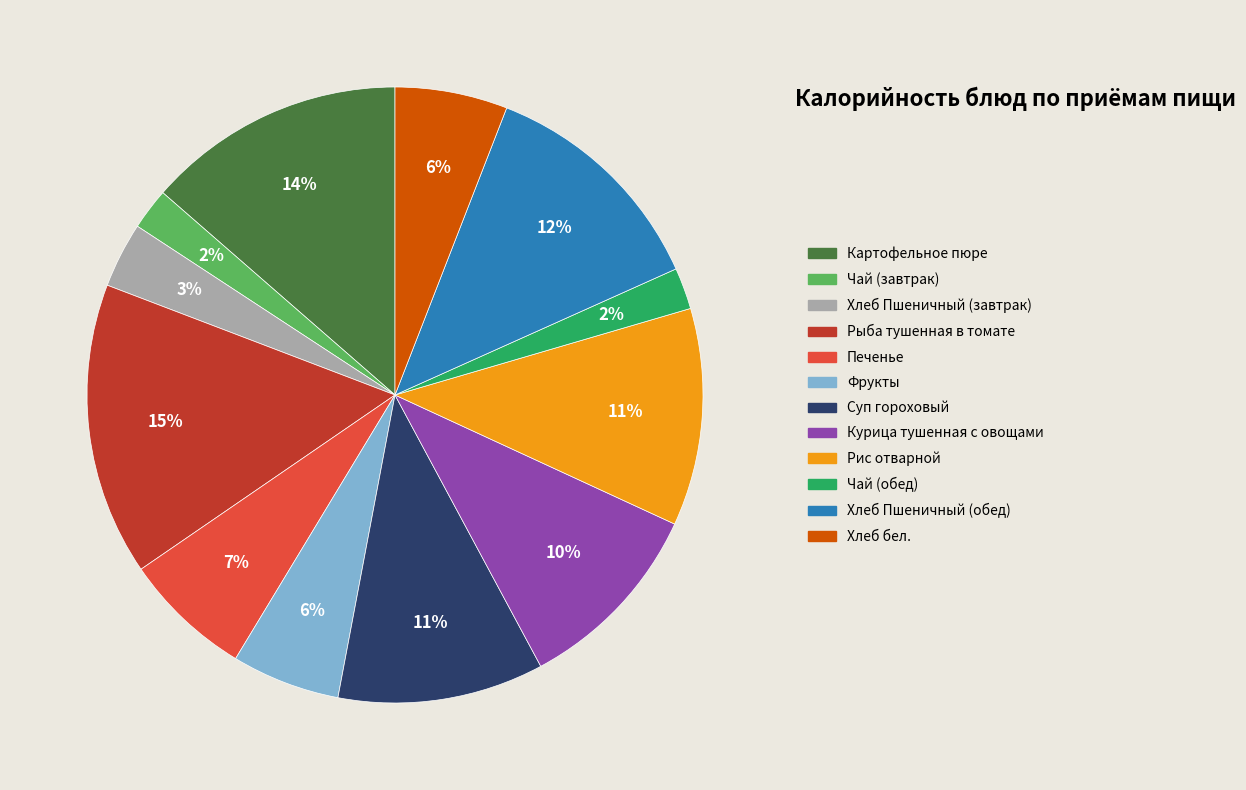

Which category has the biggest portion of the pie?

Рыба тушенная в томате